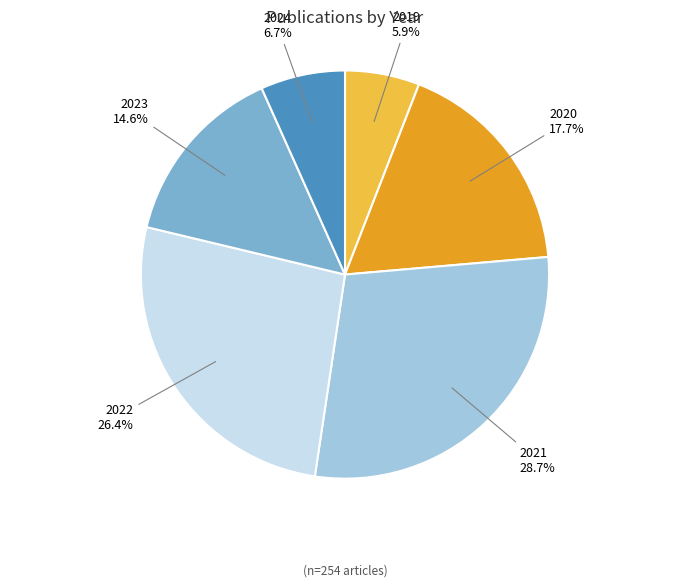

Which category has the biggest portion of the pie?

2021